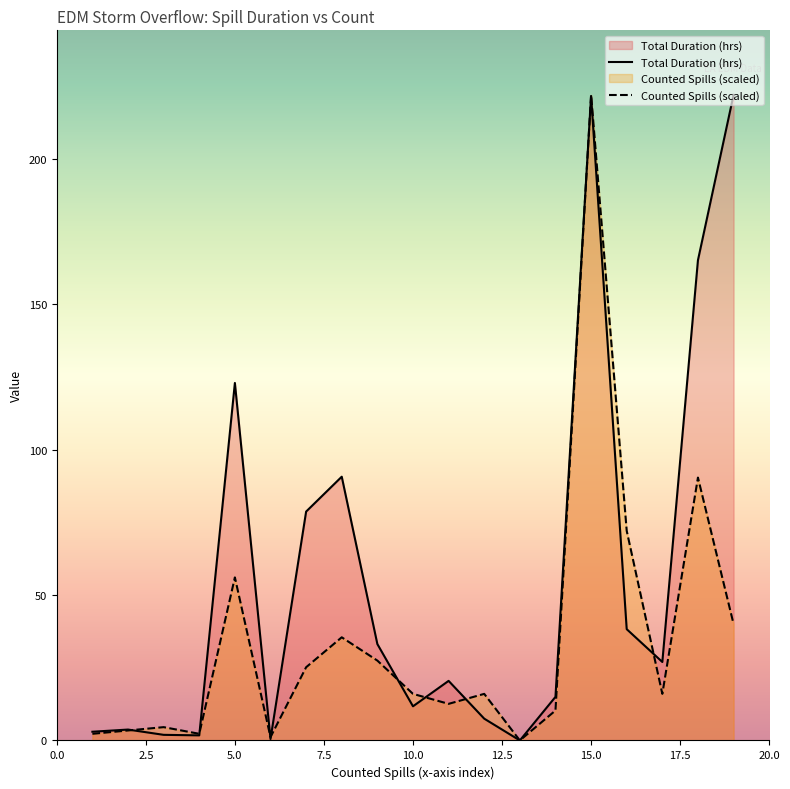

Reading left to right, transcribe all the data shown in this chart.

Total Duration (hrs): 3.0	3.8	1.9	1.8	123.0	0.5	78.7	90.8	33.2	11.8	20.5	7.5	0.0	15.0	221.7	38.3	27.0	165.2	222.1
Counted Spills: 2.3	3.4	4.6	2.3	56.1	1.1	25.2	35.5	27.5	16.0	12.6	16.0	0.0	10.3	222.1	72.1	16.0	90.5	40.1